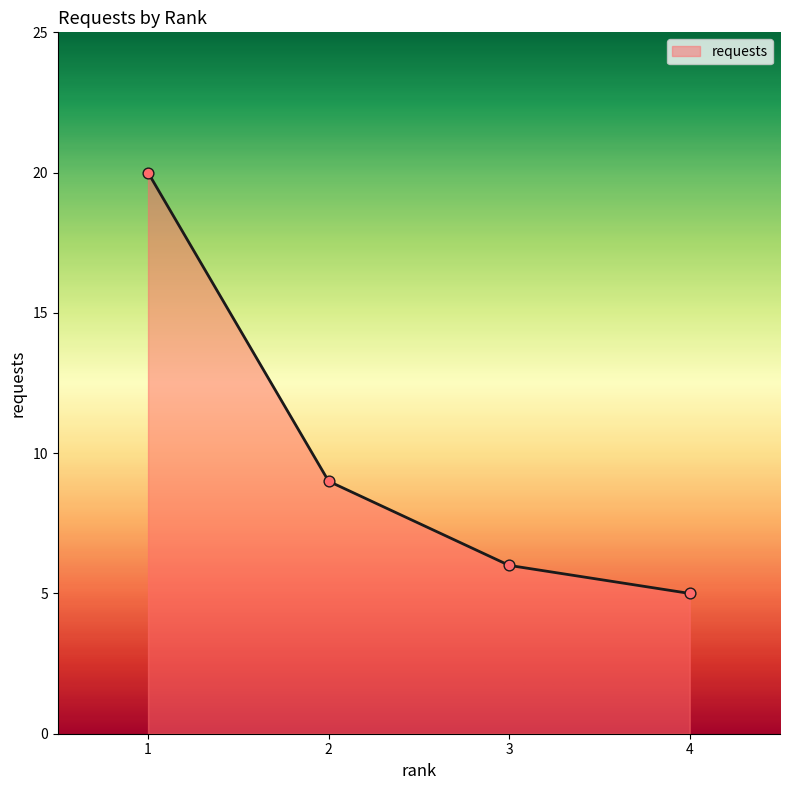

What is the ratio of the value at 2 to the value at 4?

1.8